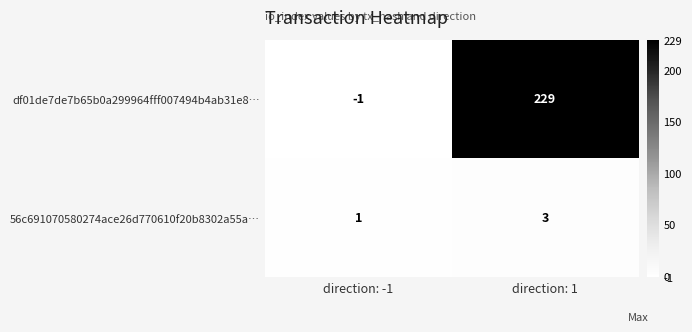

Reading right to left, extract all data points from this chart.

df01de7de7b65b0a299964fff007494b4ab31e8…: 229	-1
56c691070580274ace26d770610f20b8302a55a…: 3	1